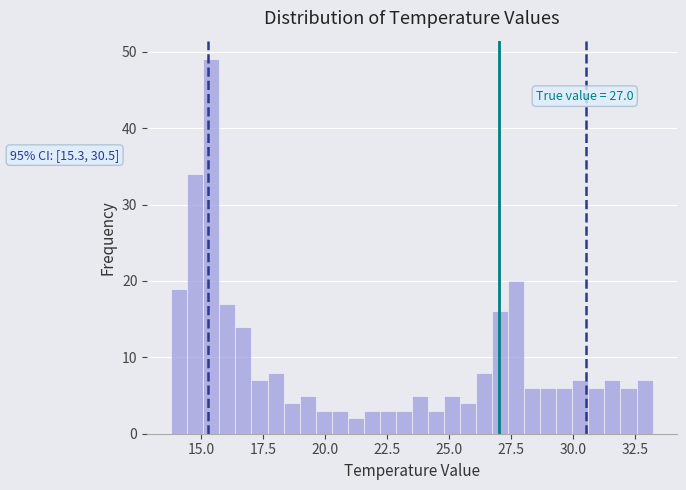

Read against the x-axis, roughly where is the centre of the tallest bar?

15.5